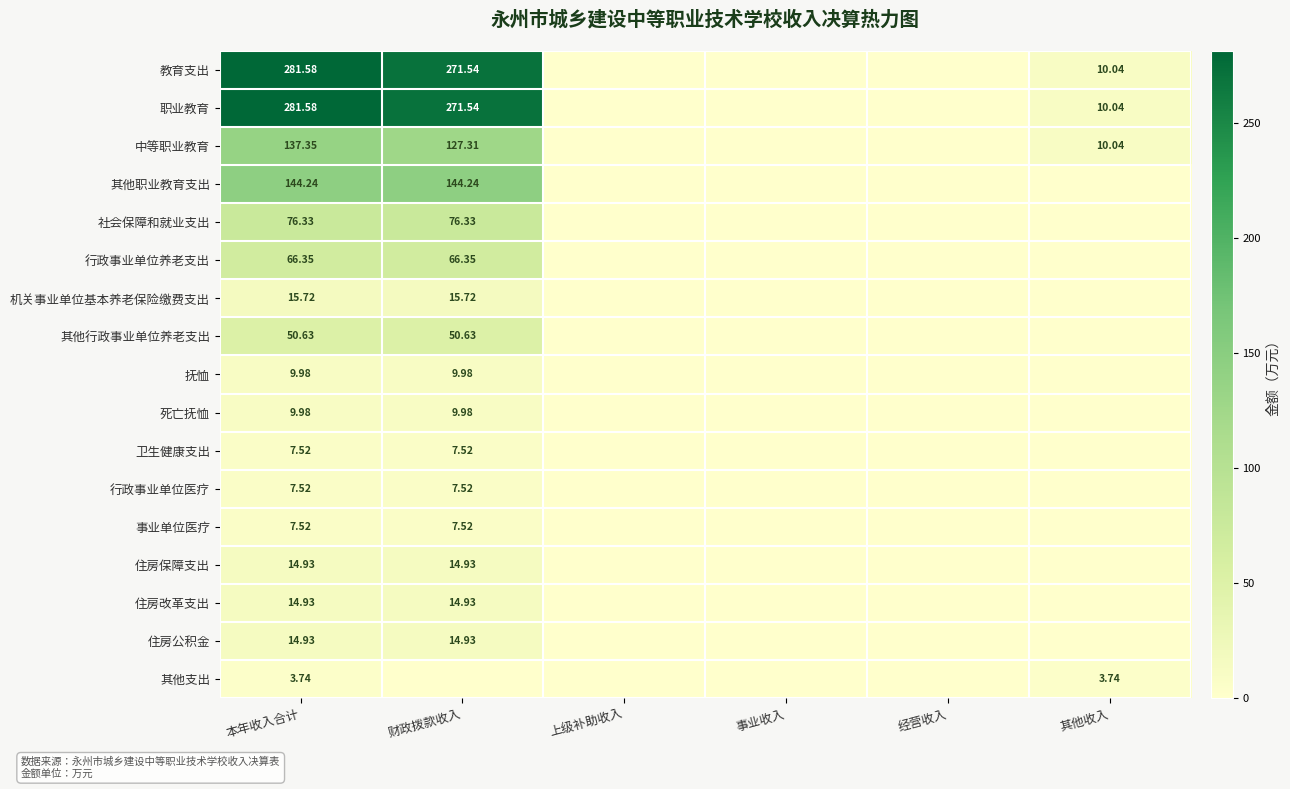

What is the average value of the 社会保障和就业支出 series?

25.4